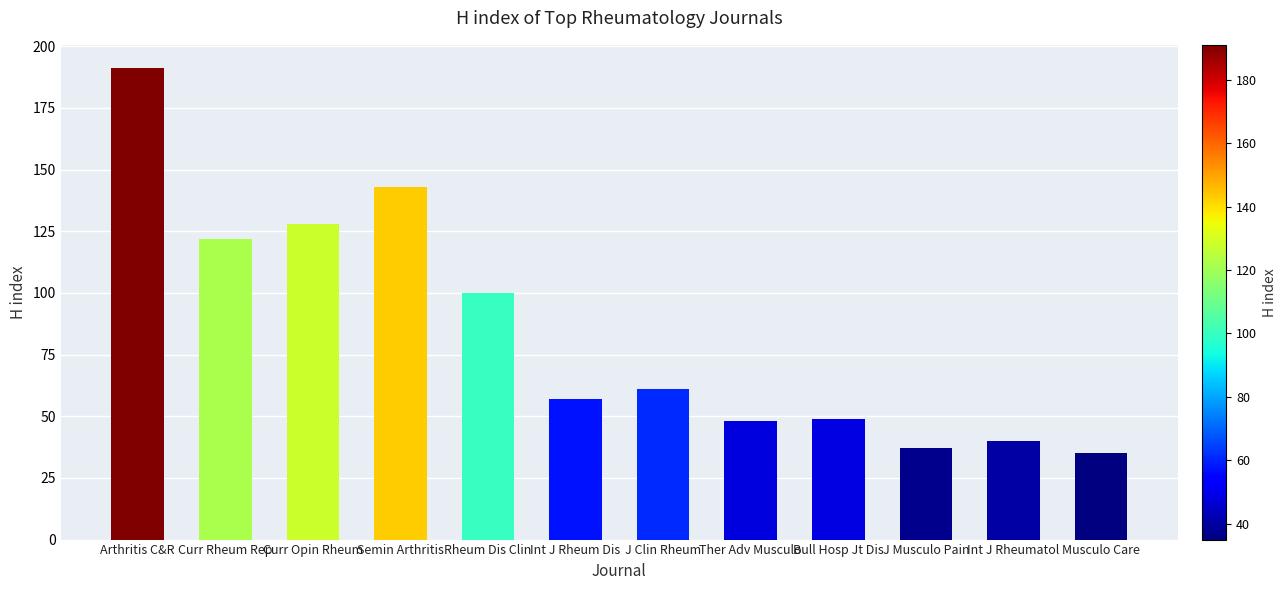

Are the bars horizontal?

No